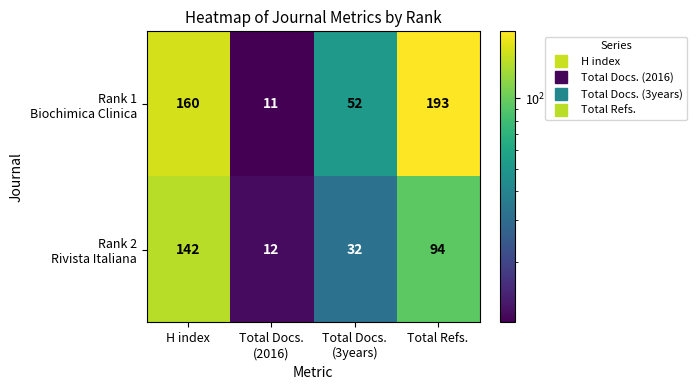

What is the spread (max minus min) of values at H index?

18